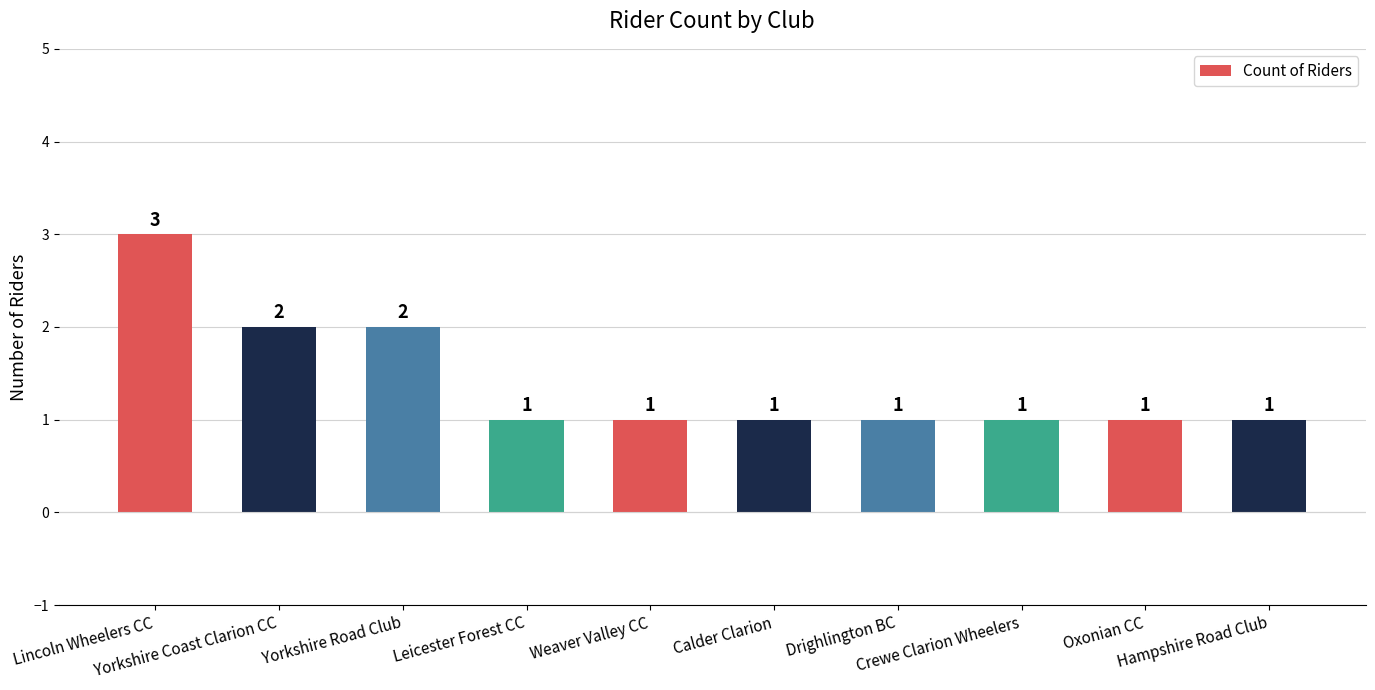

Is it true that the value at Crewe Clarion Wheelers is 0?

False